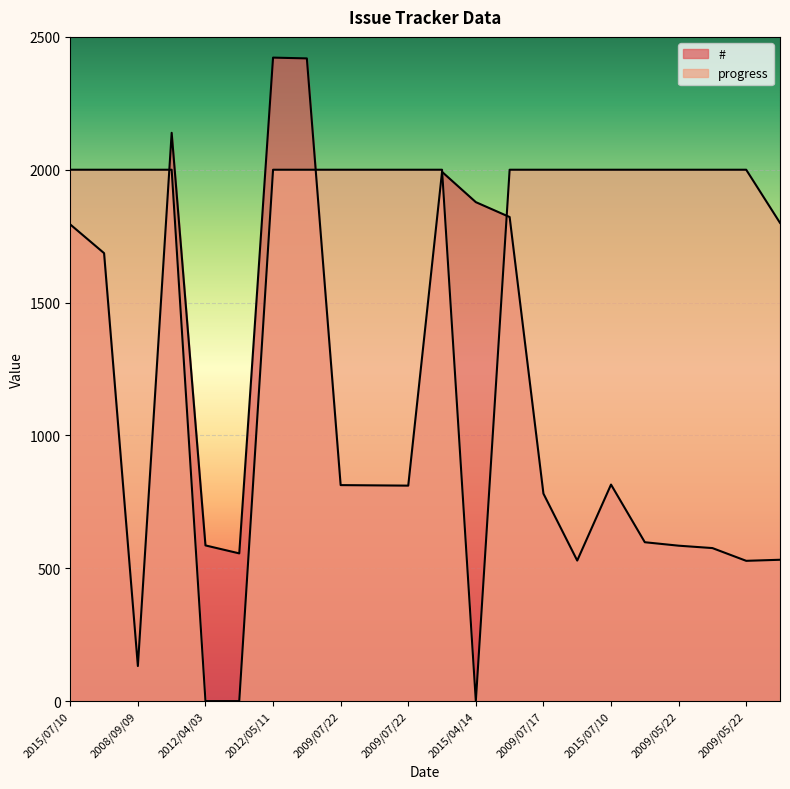

Does the chart display data point markers on the line(s)?

No